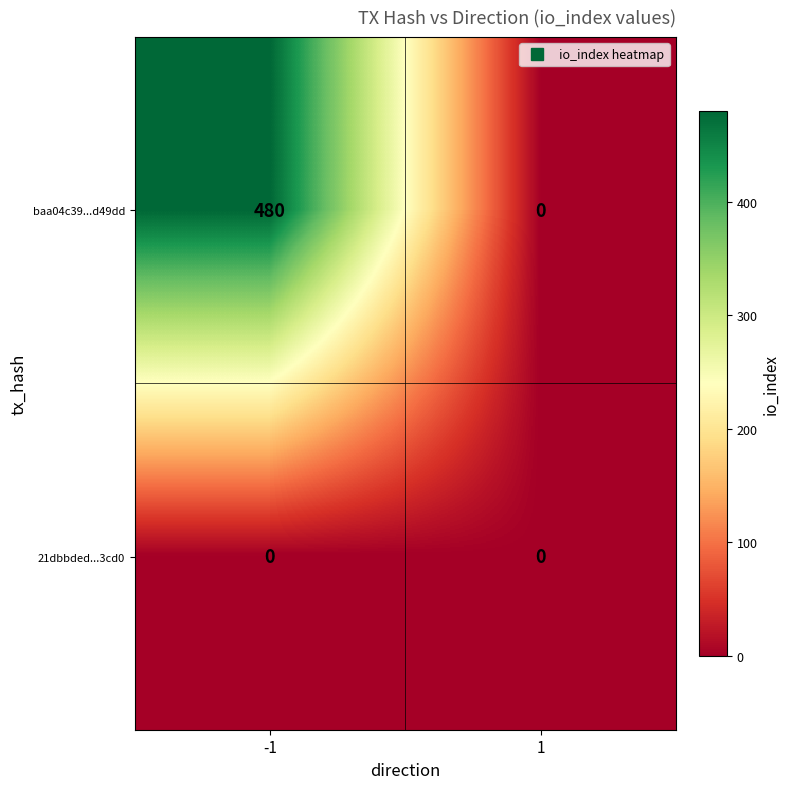

Reading left to right, list all the values displayed in this chart.

baa04c39...d49dd: 480	0
21dbbded...3cd0: 0	0